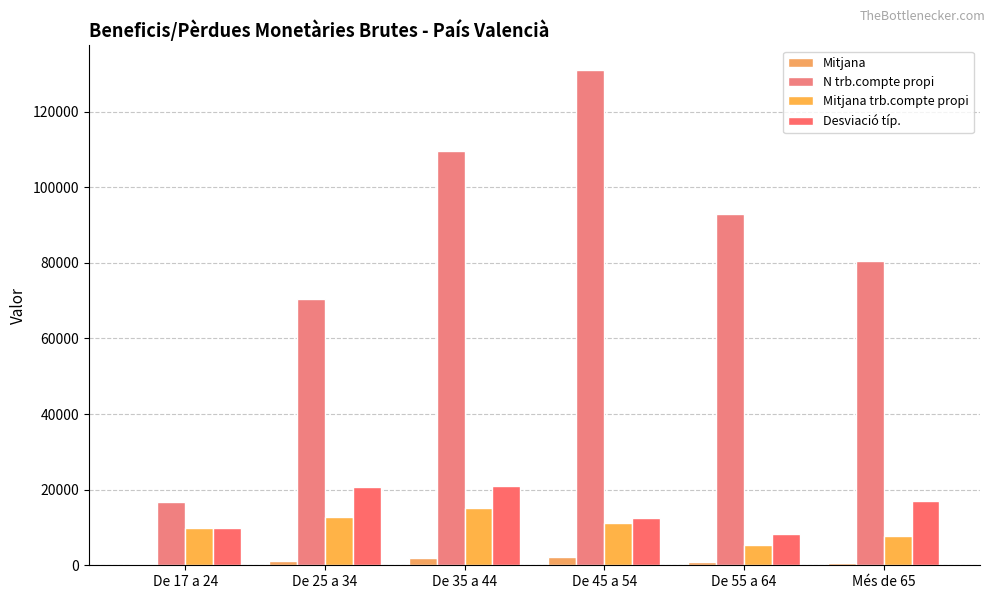

At which label does Mitjana reach its peak?

De 45 a 54